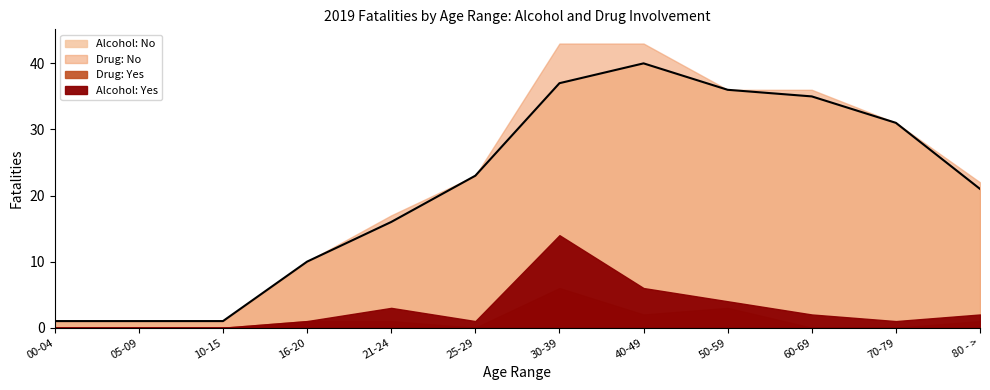

What is the value of the Alcohol: No point at the 5th from the left?

16